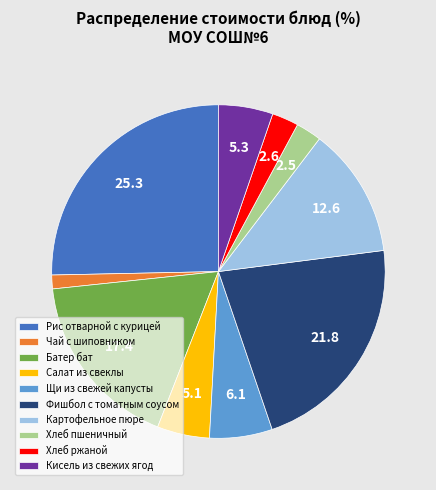

Is it true that Салат из свеклы is 17% of the pie?

False